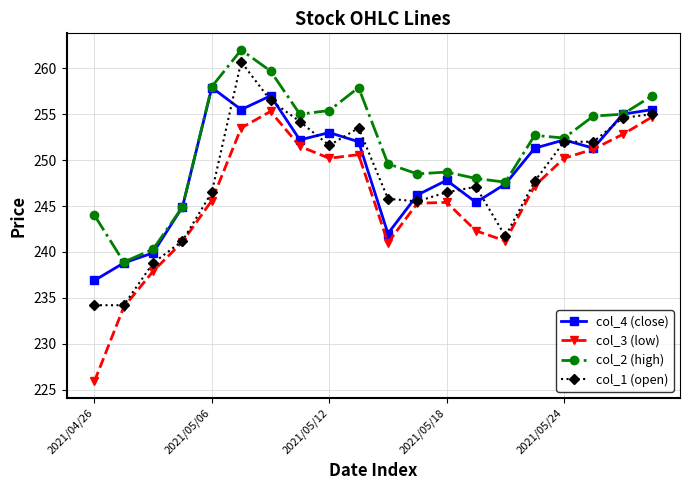

What is the value of the col_3 (low) point at the 19th from the left?

252.8